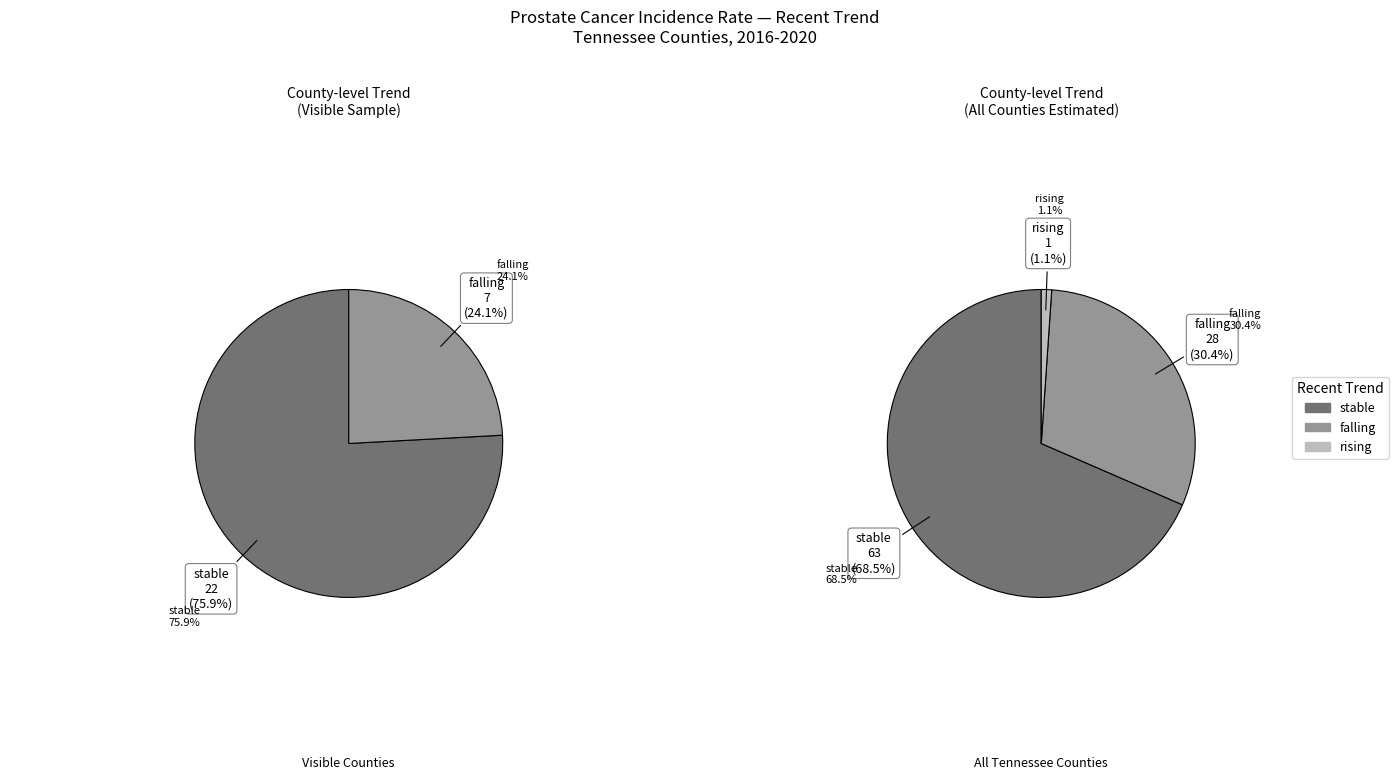

Is the sum of rising and falling greater than half?

No